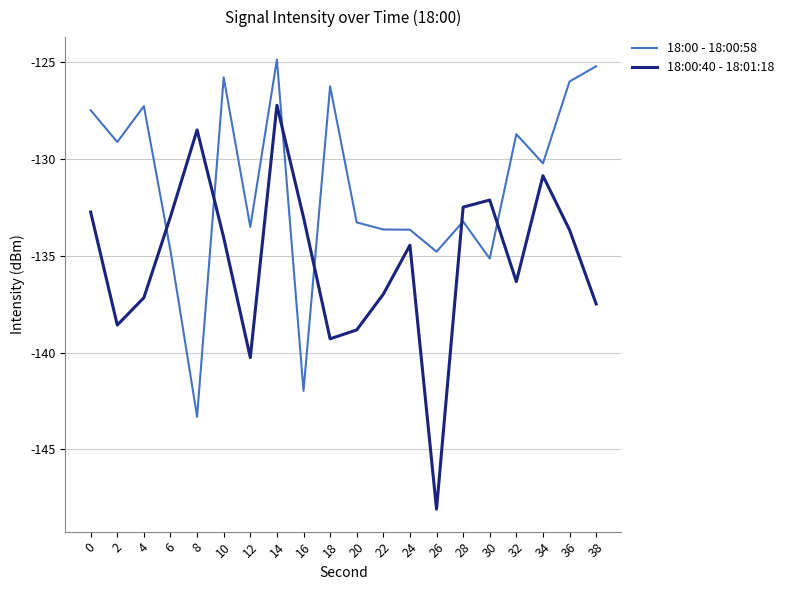

Does the chart have visible grid lines?

Yes